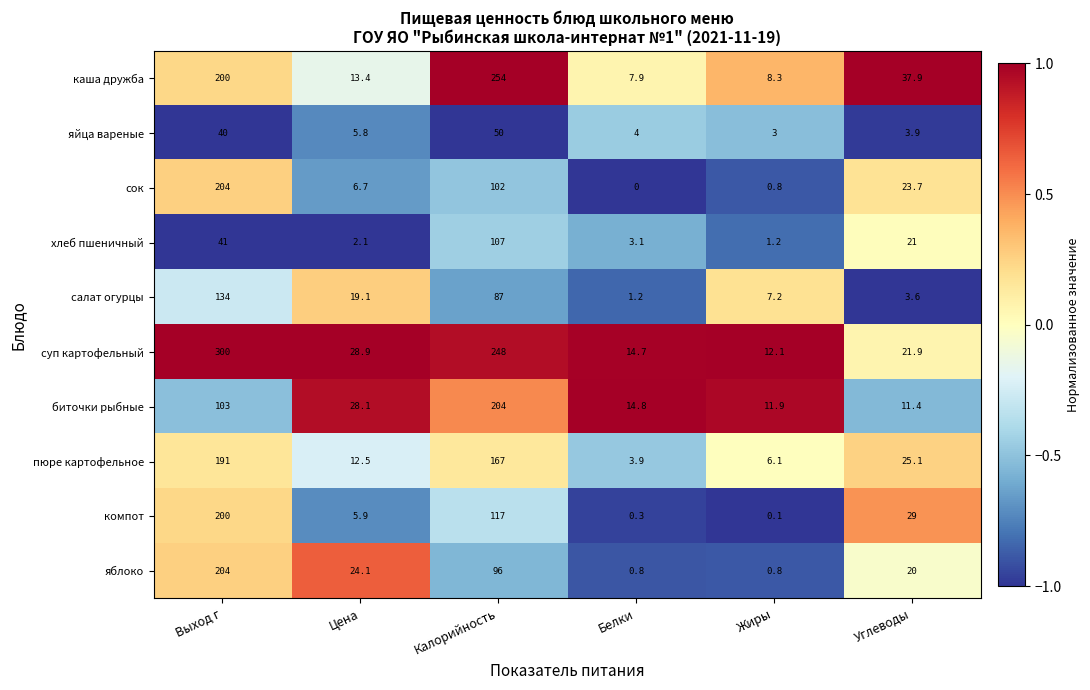

At how many categories does at least one series exceed 24?

4